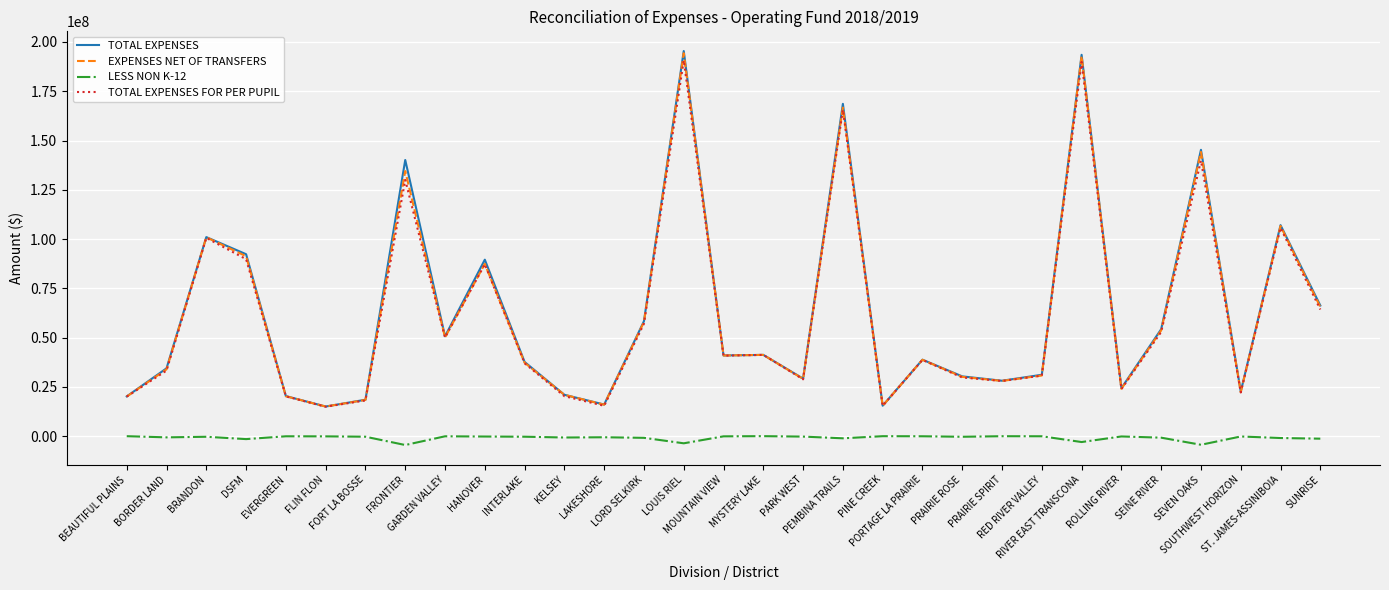

What is the difference between the maximum and minimum values in the TOTAL EXPENSES FOR PER PUPIL series?

175733806